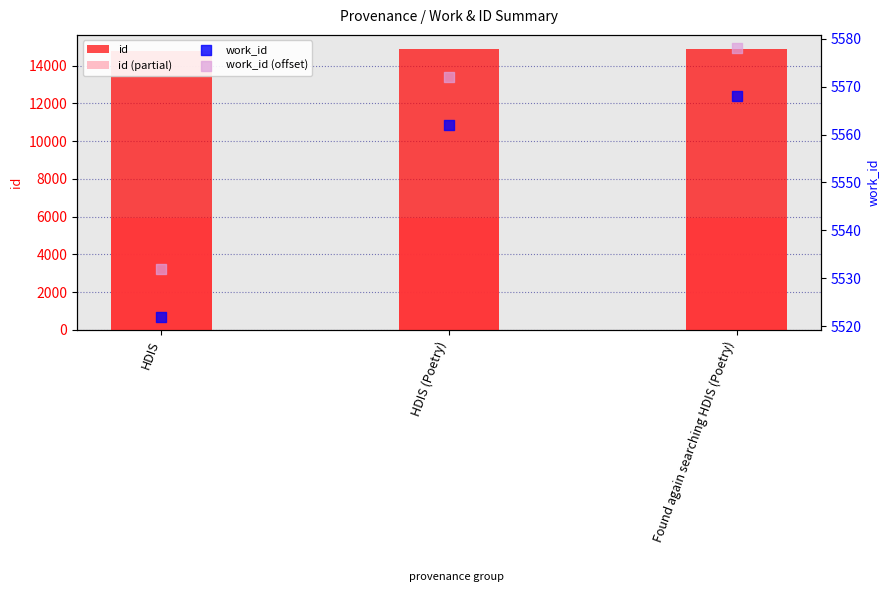

Which series contains the lowest Y value?

work_id